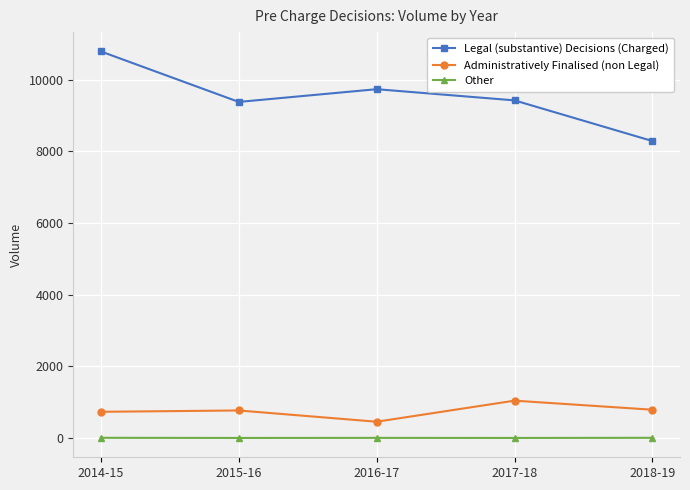

Is the value of Administratively Finalised (non Legal) at 2015-16 greater than the value of Legal (substantive) Decisions (Charged) at 2015-16?

No